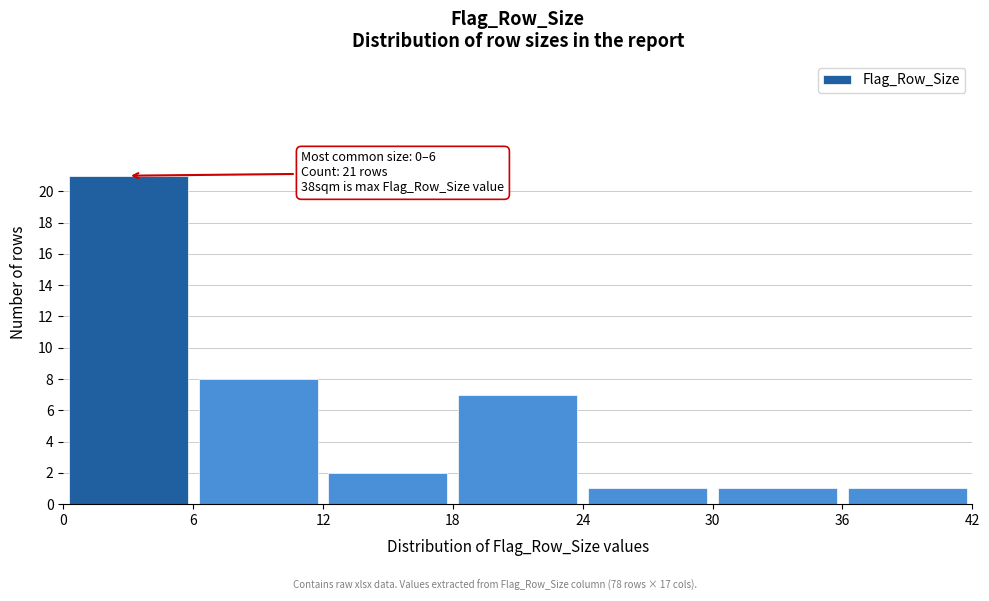

Over which range of the x-axis is the bar tallest?

0 to 6